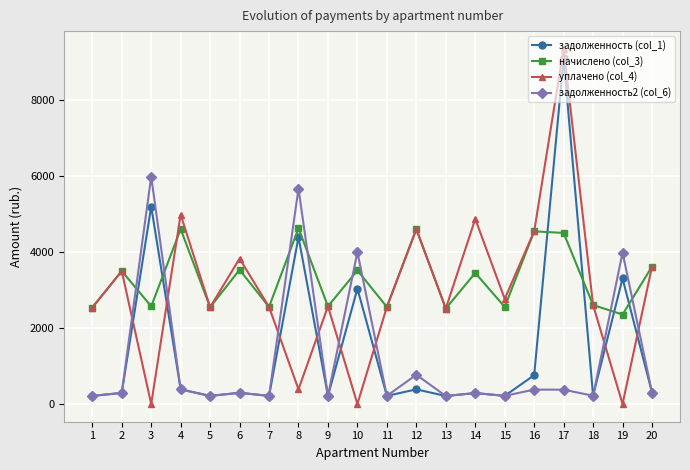

At which category is the sum across all series the highest?

17